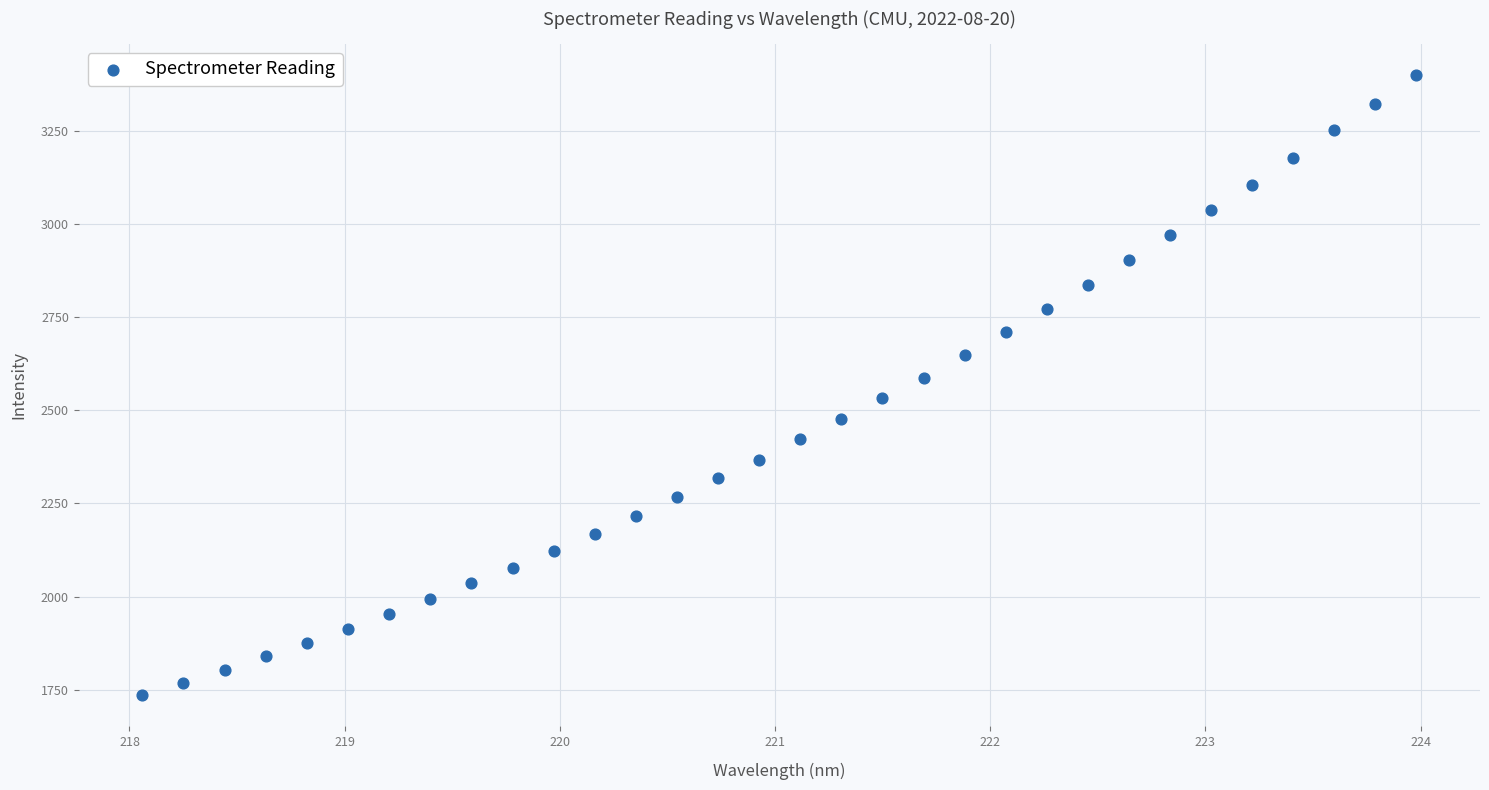

What is the range of X values (max minus min)?

5.9